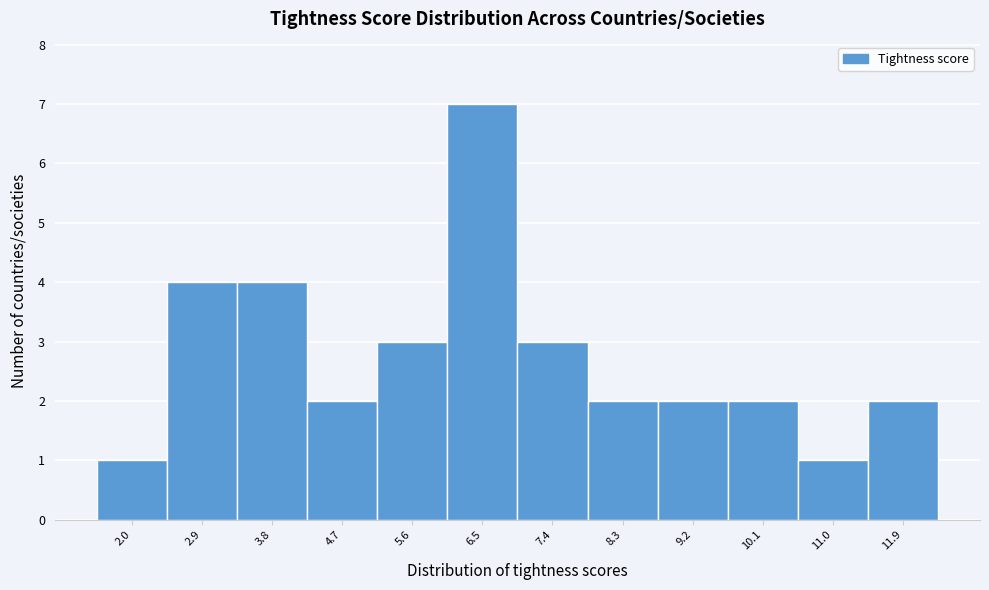

How tall is the bar that spans 11.4 to 12.3 on the x-axis? Neither the bar edges nor the heights are printed on the chart, so give them approximately, as read against the axes.

2